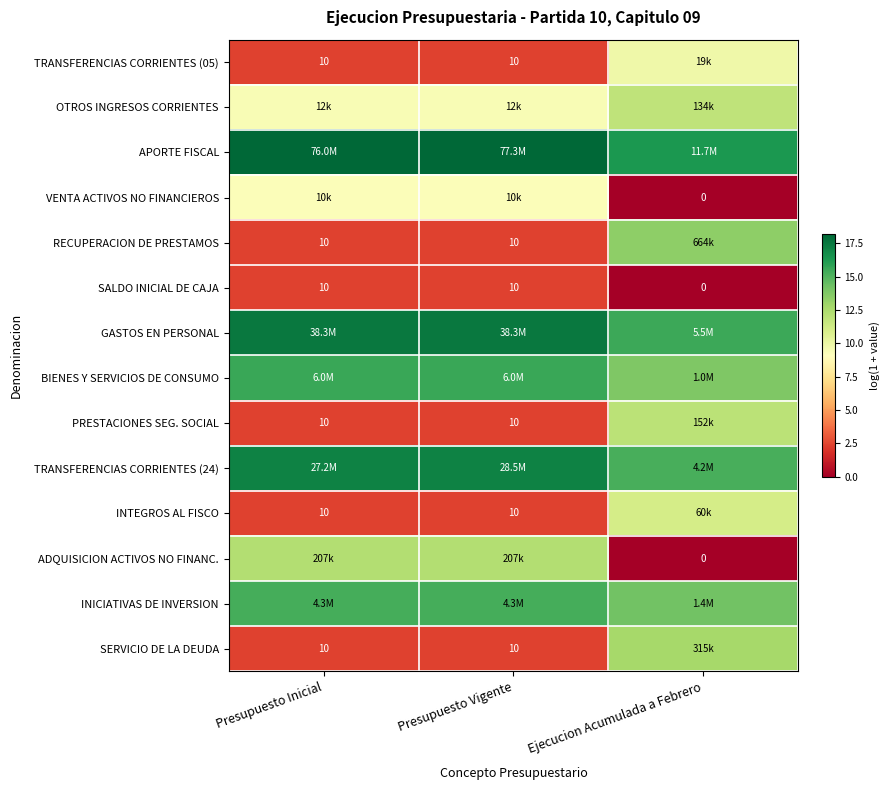

Rank the categories by SERVICIO DE LA DEUDA value from lowest to highest.

Presupuesto Inicial, Presupuesto Vigente, Ejecucion Acumulada a Febrero